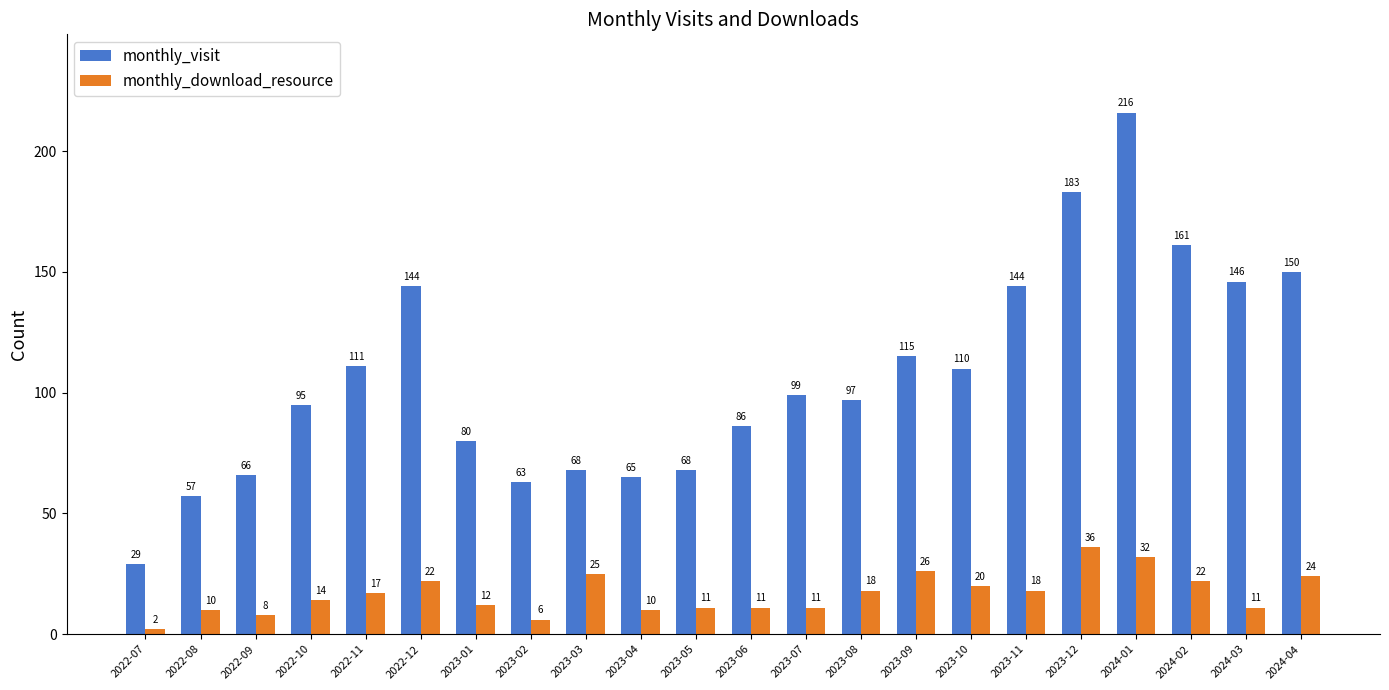

How many bars are there in each group?

2